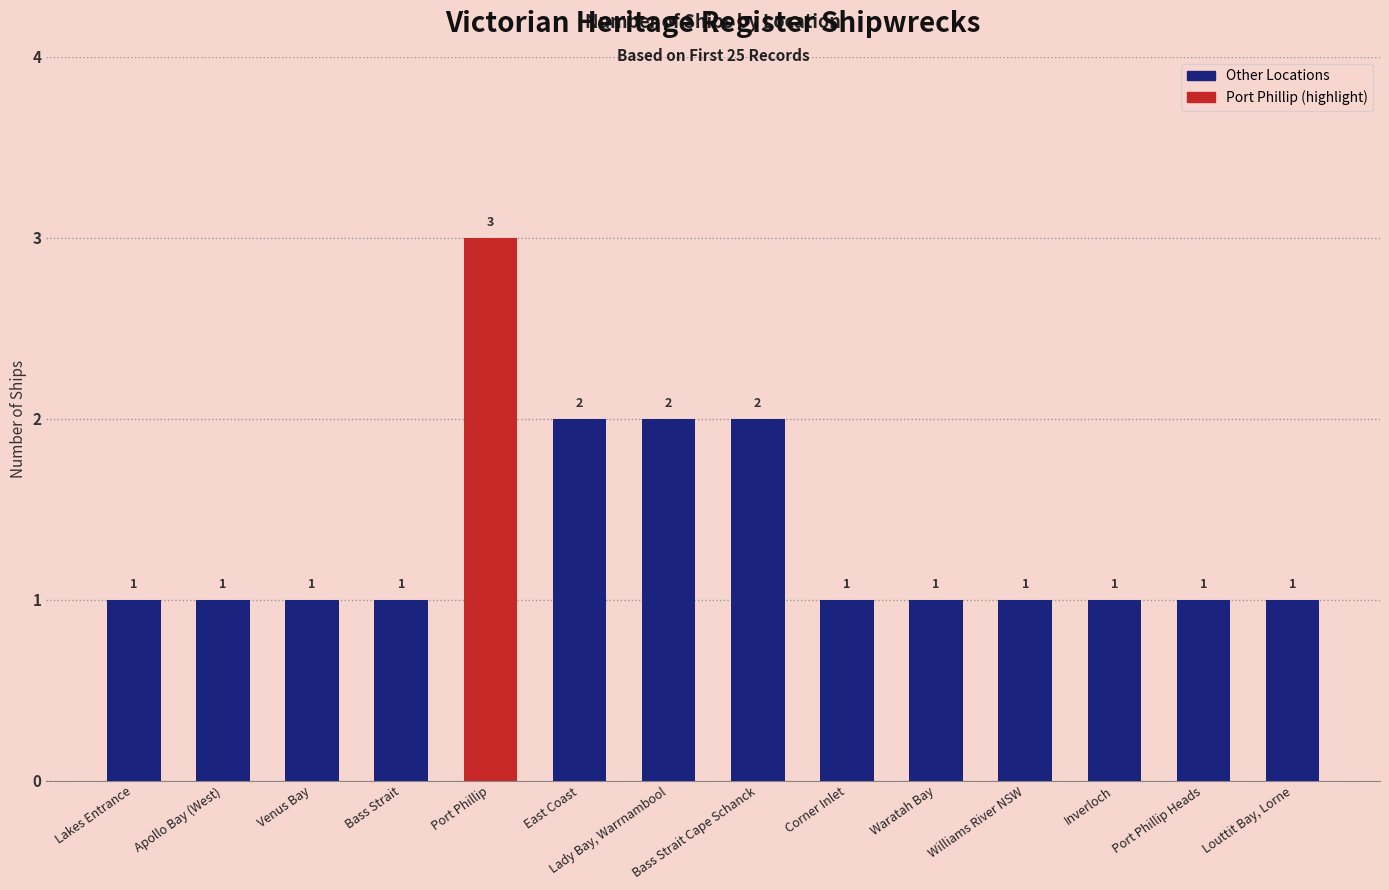

Reading left to right, what are all the values shown in this chart?

Lakes Entrance=1	Apollo Bay (West)=1	Venus Bay=1	Bass Strait=1	Port Phillip=3	East Coast=2	Lady Bay, Warrnambool=2	Bass Strait Cape Schanck=2	Corner Inlet=1	Waratah Bay=1	Williams River NSW=1	Inverloch=1	Port Phillip Heads=1	Louttit Bay, Lorne=1